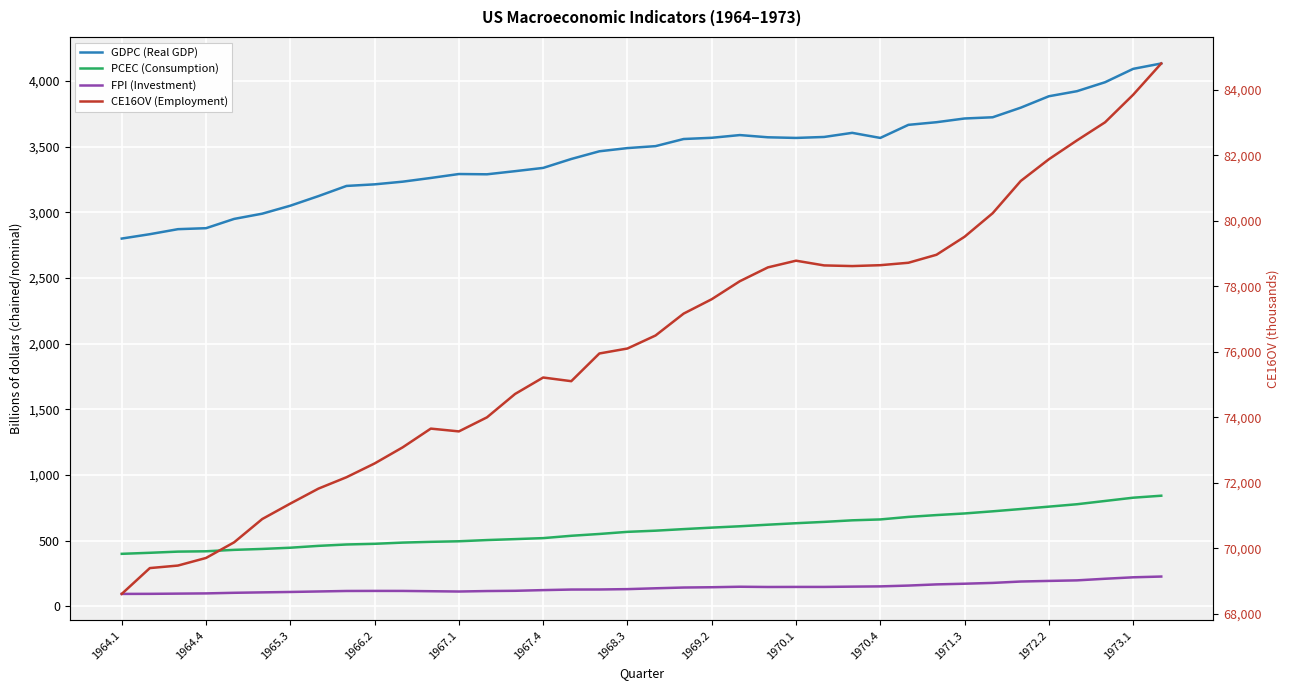

At which category is the sum across all series the highest?

37